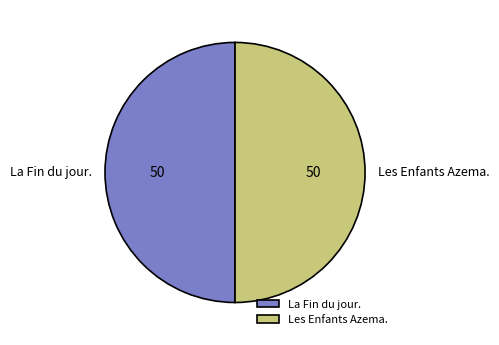

Approximately how many times larger is the value at La Fin du jour. compared to Les Enfants Azema.?

1.0